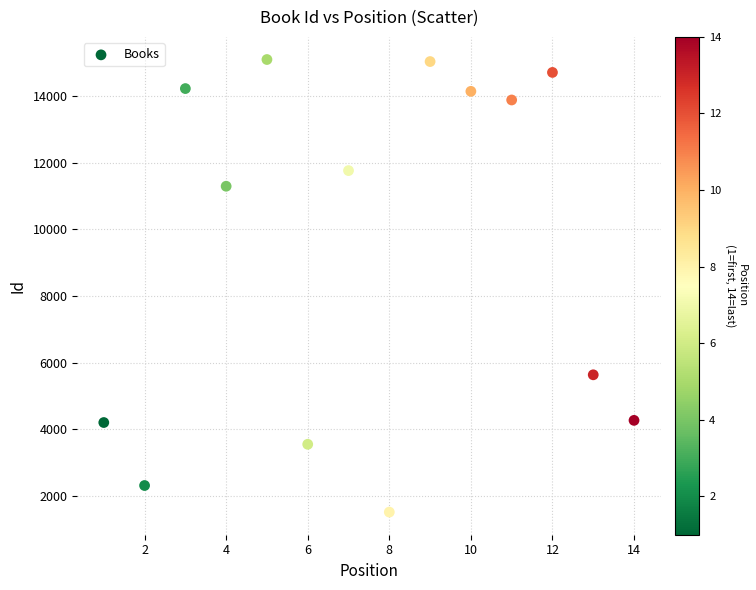

What is the range of X values (max minus min)?

13